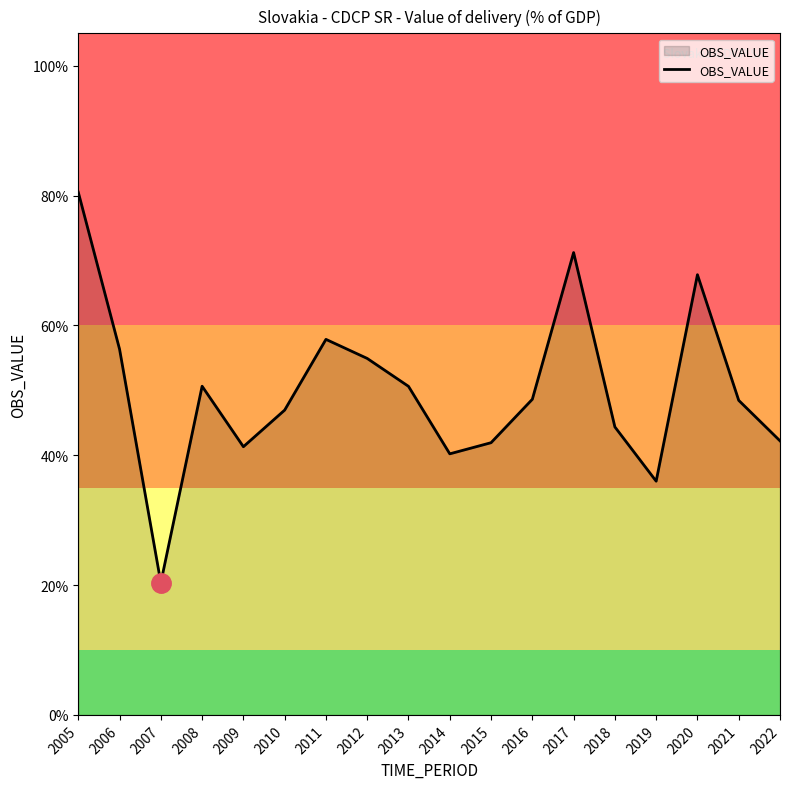

Is this an area chart (filled region under the line)?

Yes